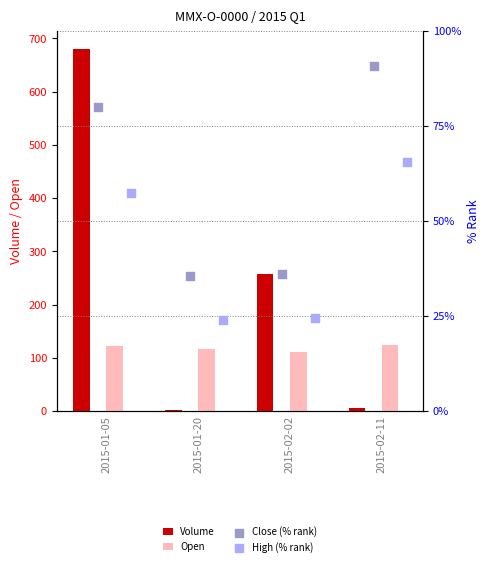

At how many categories does at least one series exceed 482?

1